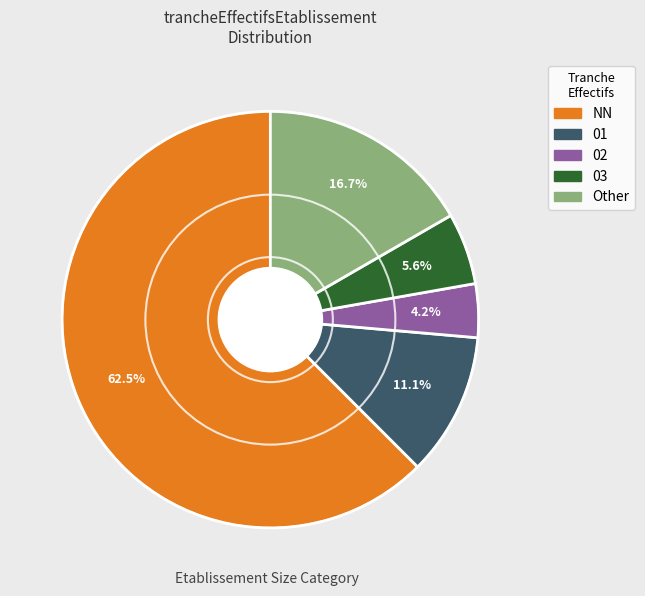

Is there any slice that represents more than half of the pie?

Yes